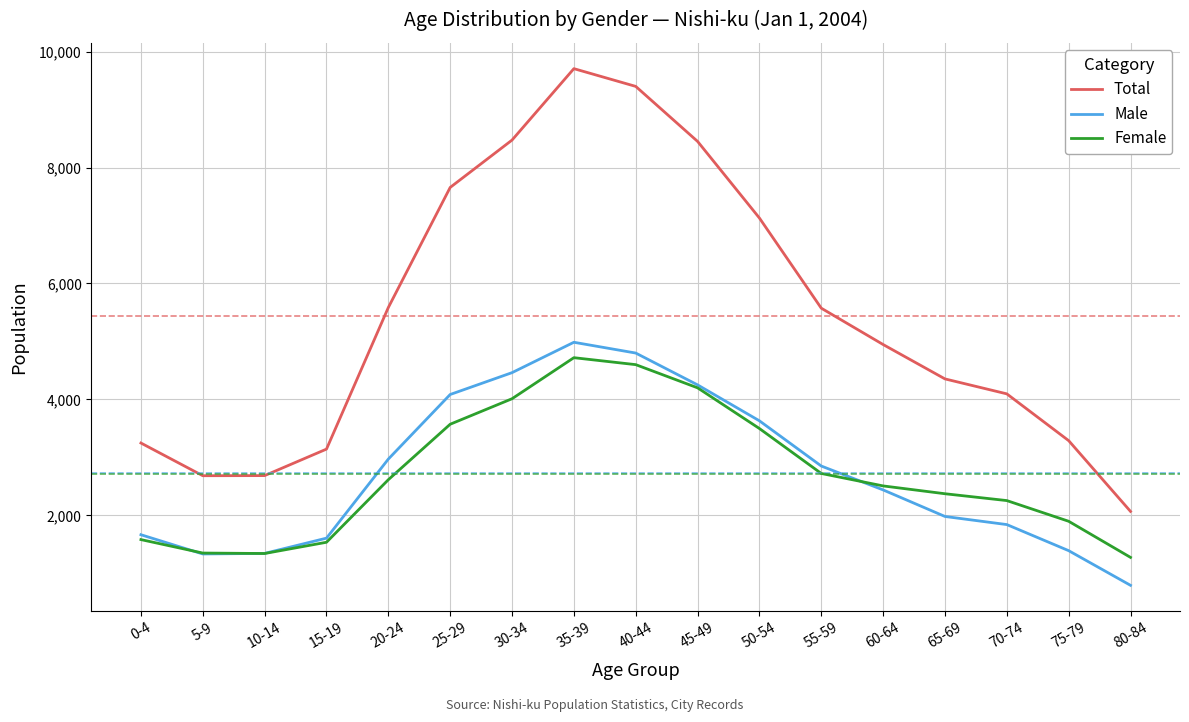

What position from the right is 65-69?

4